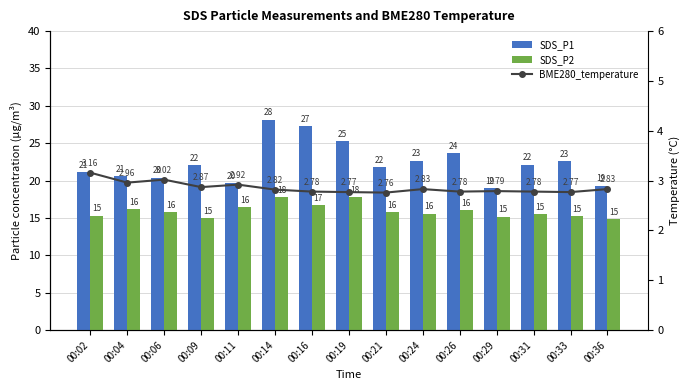

Between 00:31 and 00:36, which series saw the biggest shift?

SDS_P1